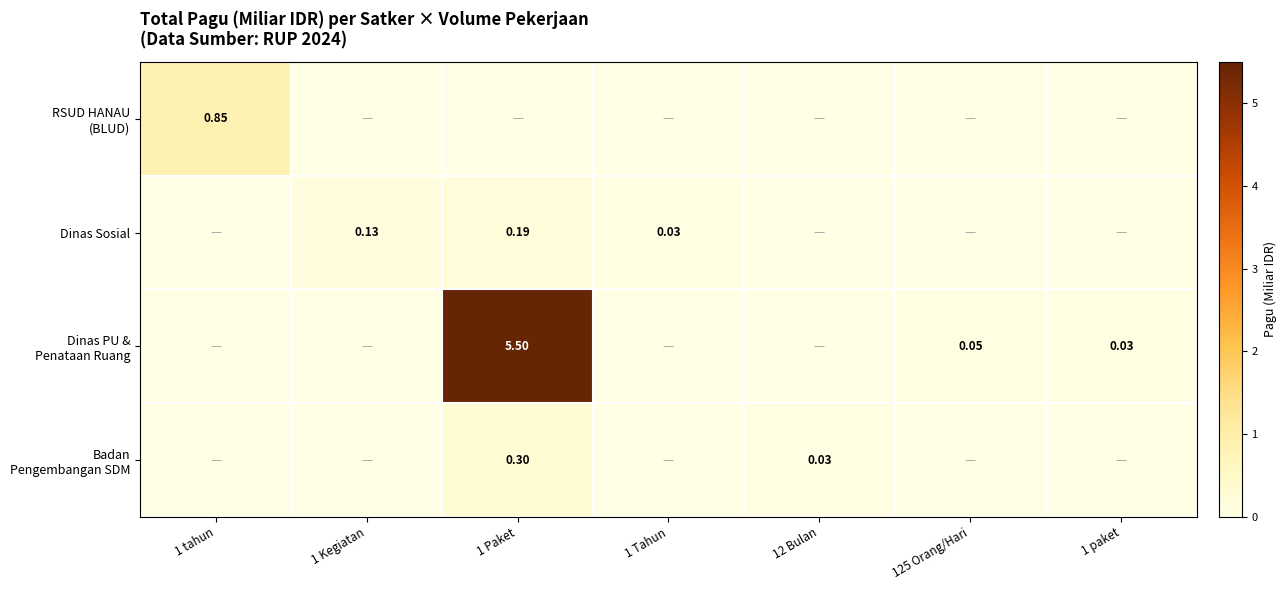

Where is RSUD HANAU (BLUD) nearest to the value 0?

1 Kegiatan